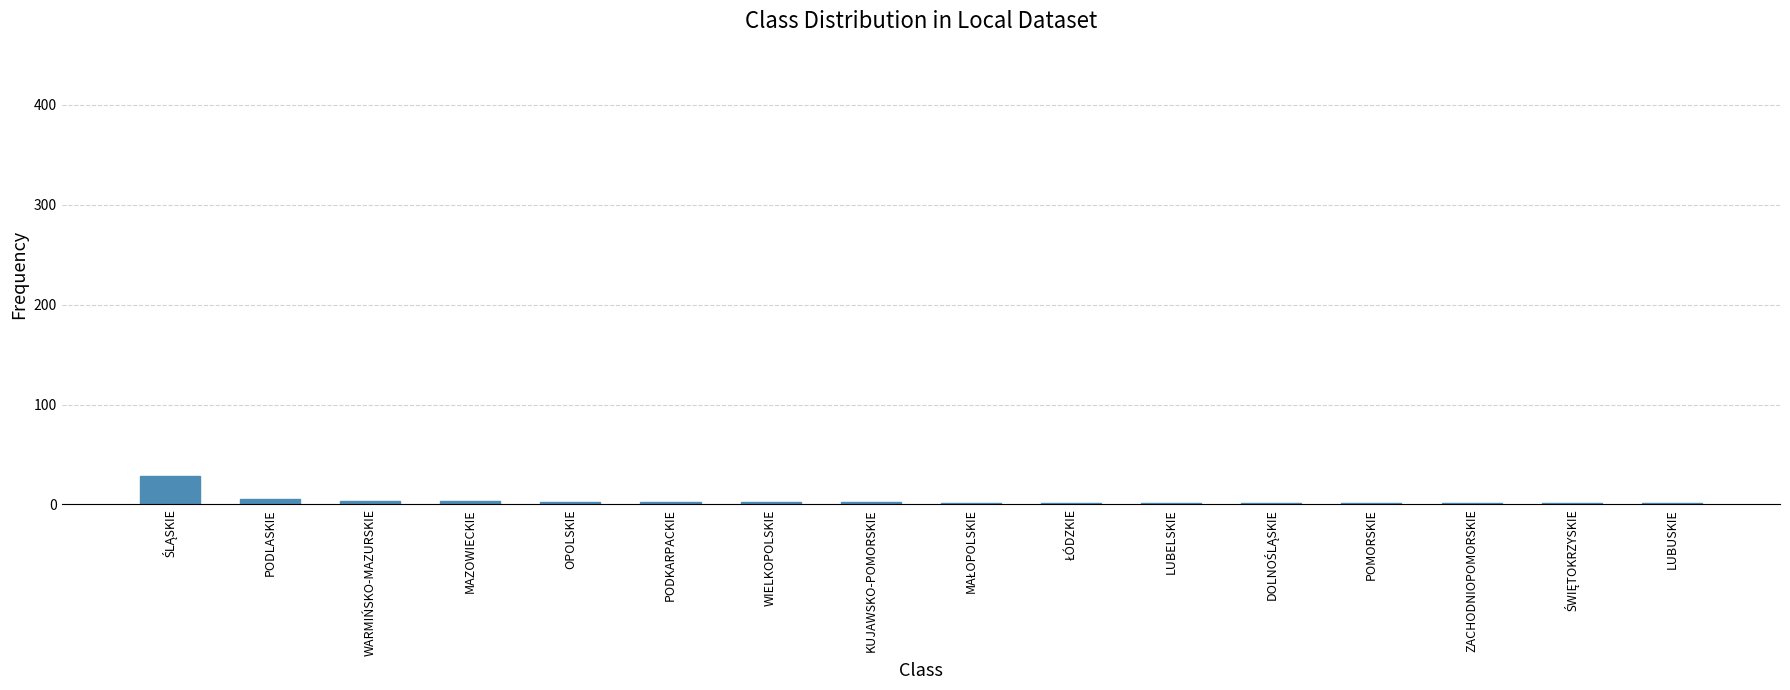

What is the greatest value displayed?

28